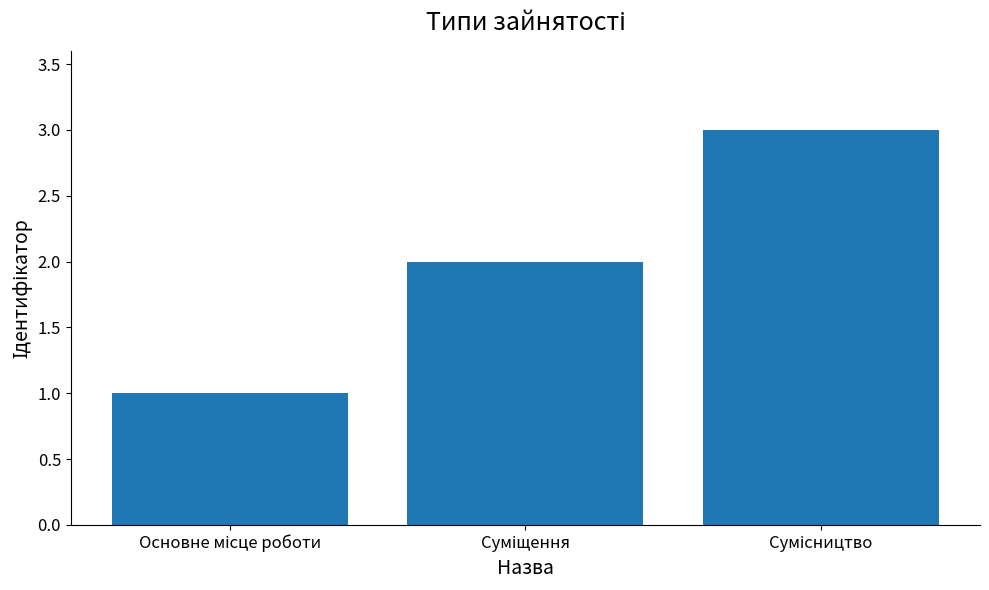

What is the maximum value shown in the chart?

3